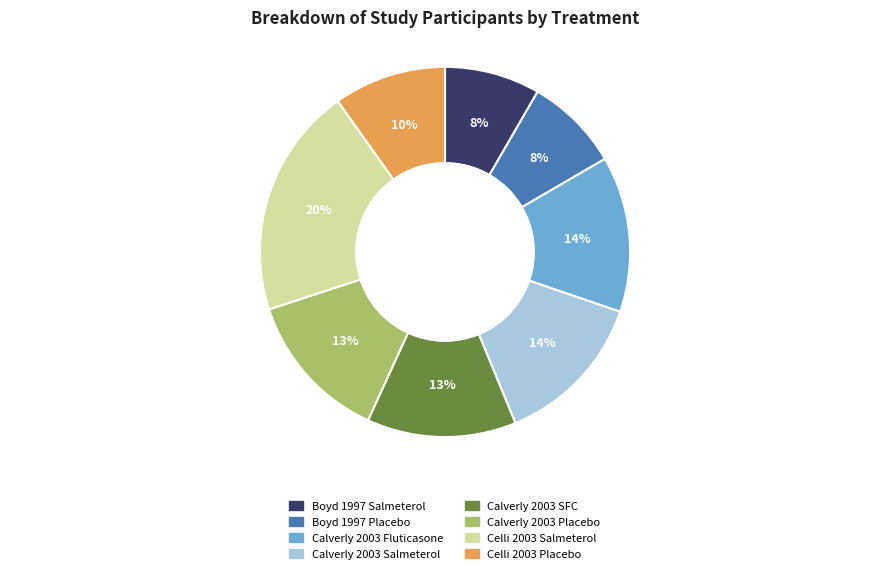

Is the sum of Boyd 1997 Salmeterol and Calverly 2003 Salmeterol greater than half?

No